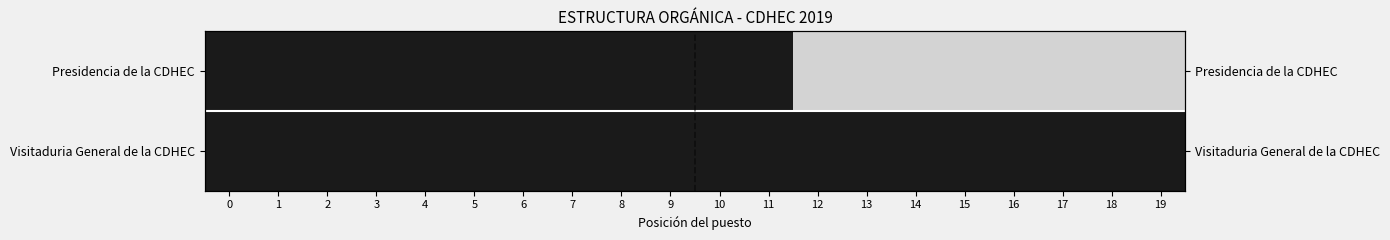

What is the lowest value of the Visitaduria General de la CDHEC series?

1